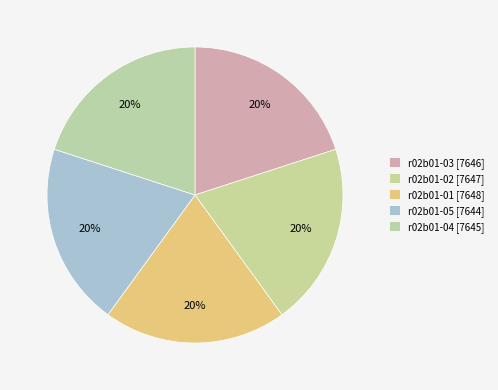

Count the number of slices in the pie.

5